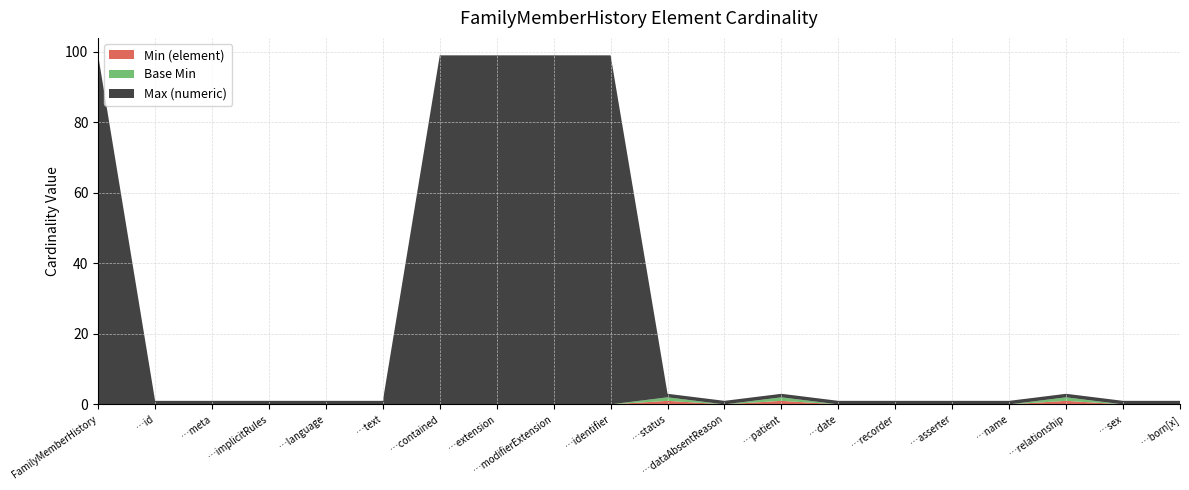

Reading left to right, what are all the values shown in this chart?

Min (element): 0	0	0	0	0	0	0	0	0	0	1	0	1	0	0	0	0	1	0	0
Base Min: 0	0	0	0	0	0	0	0	0	0	1	0	1	0	0	0	0	1	0	0
Max (numeric): 99	1	1	1	1	1	99	99	99	99	1	1	1	1	1	1	1	1	1	1